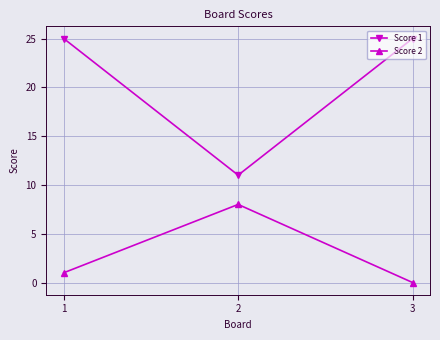

At which category is the sum across all series the highest?

1